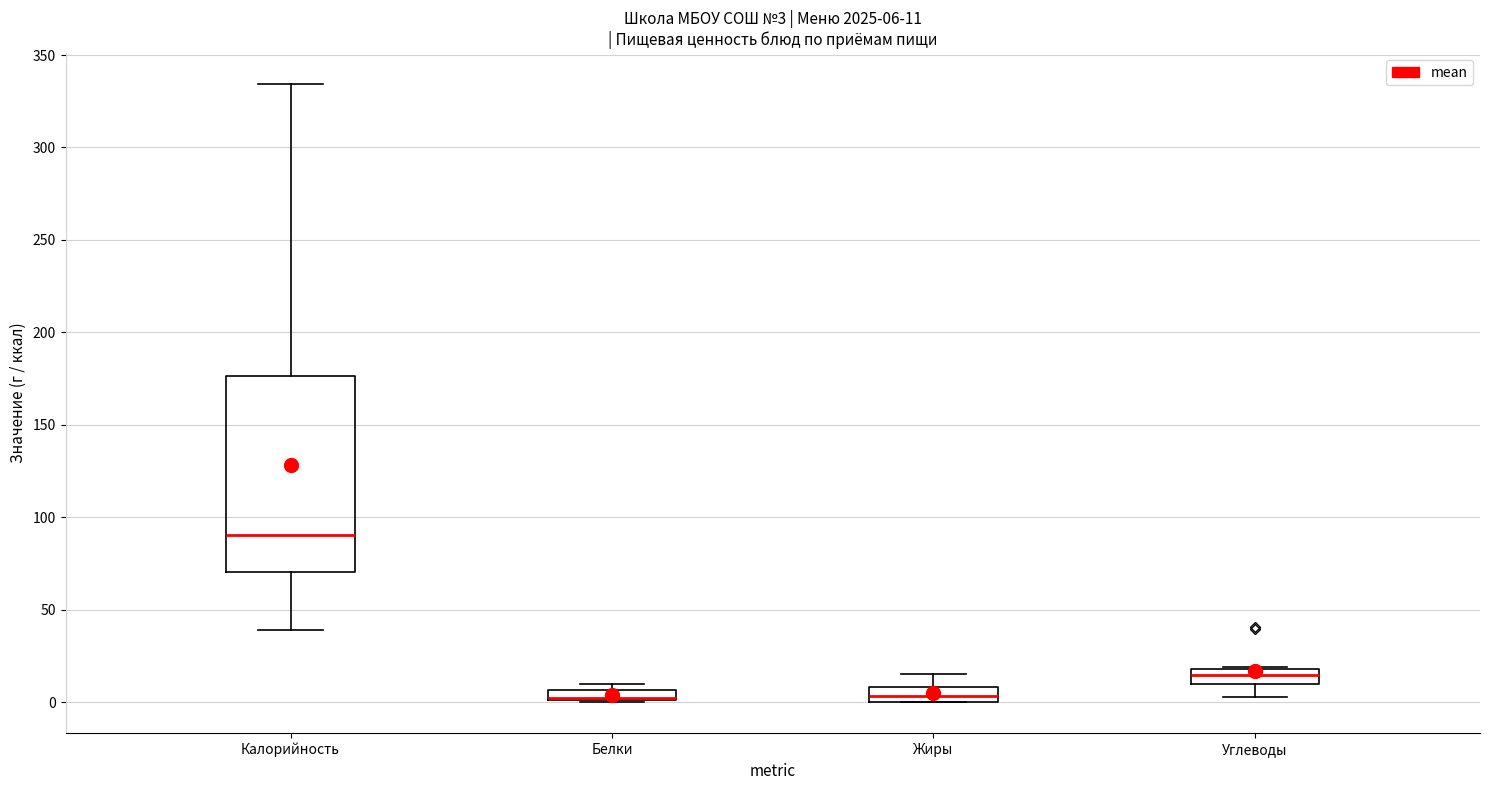

Which box is the tallest, from its lower edge to its upper edge?

Калорийность